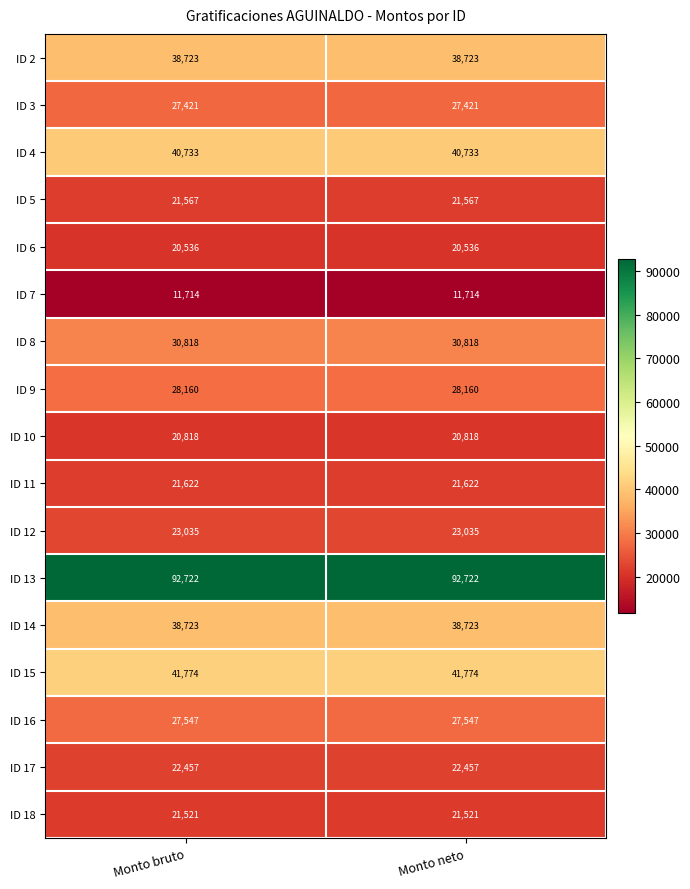

How many series are shown in this chart?

17